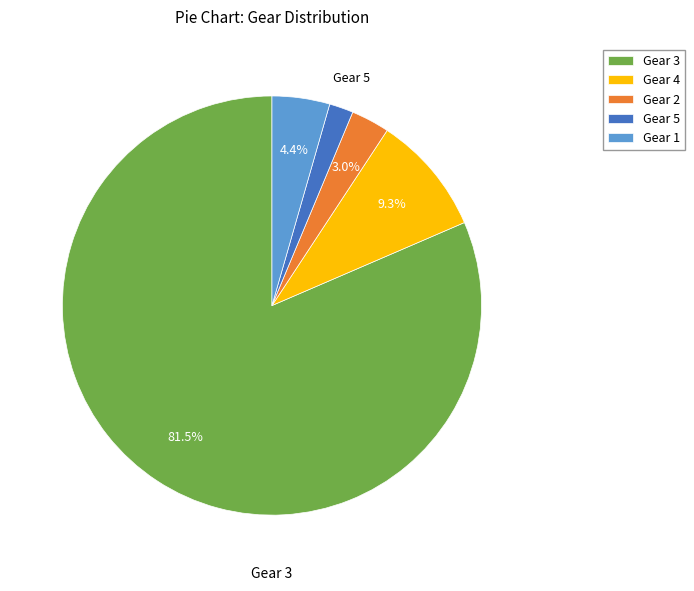

To the nearest percent, what is the difference between the largest and smallest slice percentages?

80%